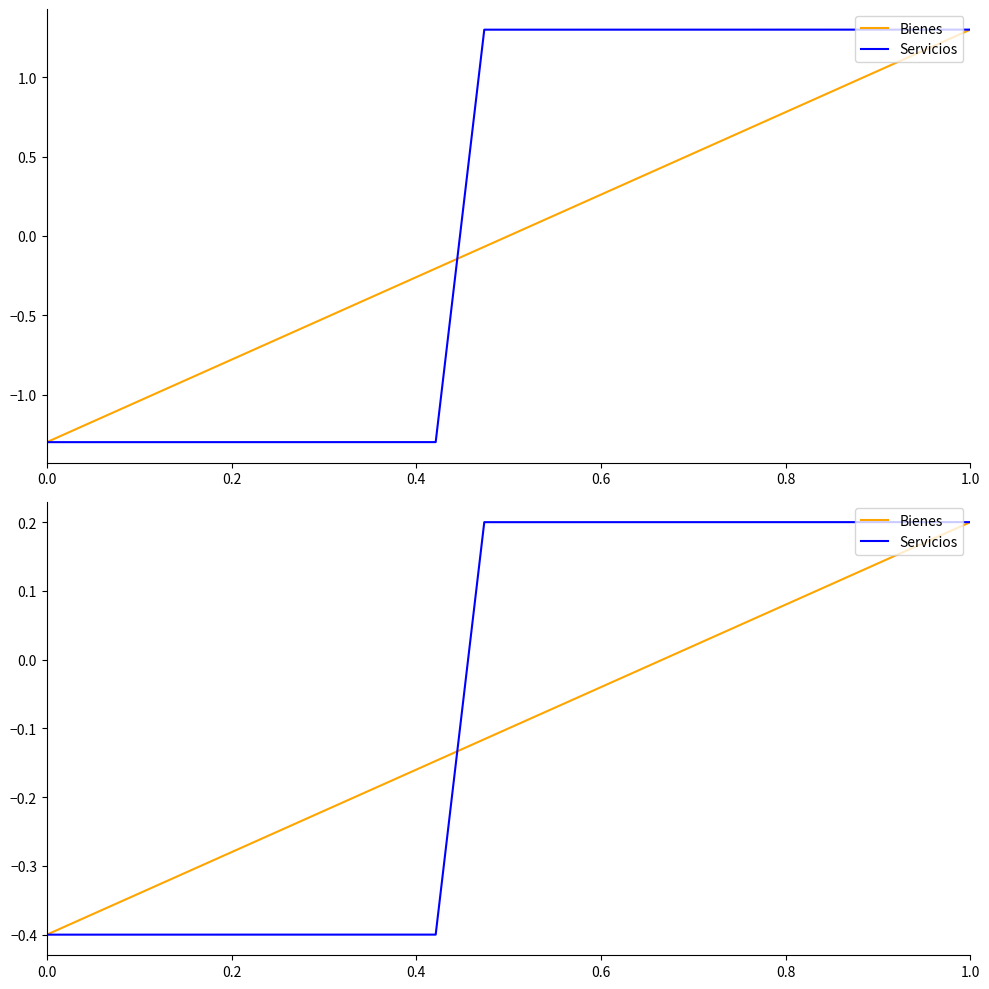

What is the value of the Servicios point at the 19th from the left?

0.2